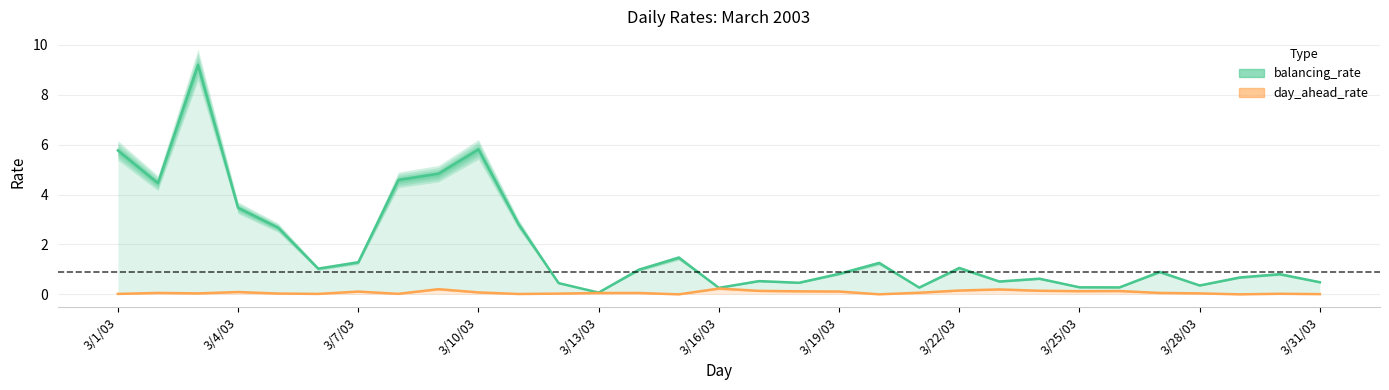

How many positive values does the day_ahead_rate series have?

29